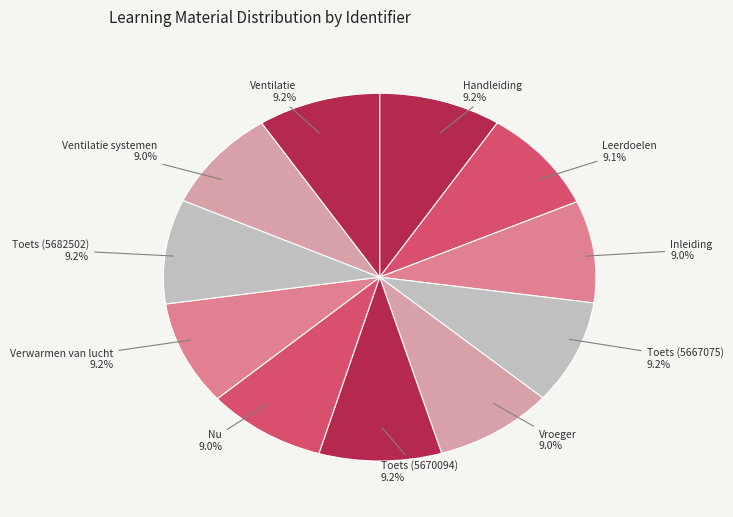

Approximately how many times larger is the value at Inleiding compared to Handleiding?

1.0